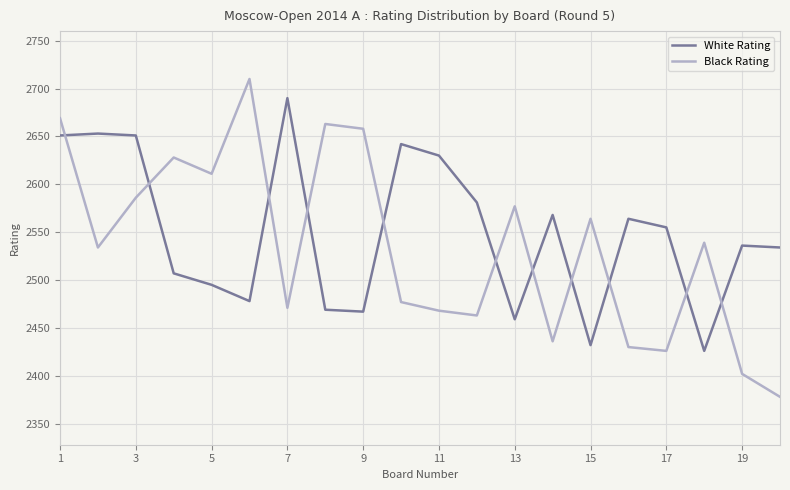

How many times do Black Rating and White Rating cross each other?

11